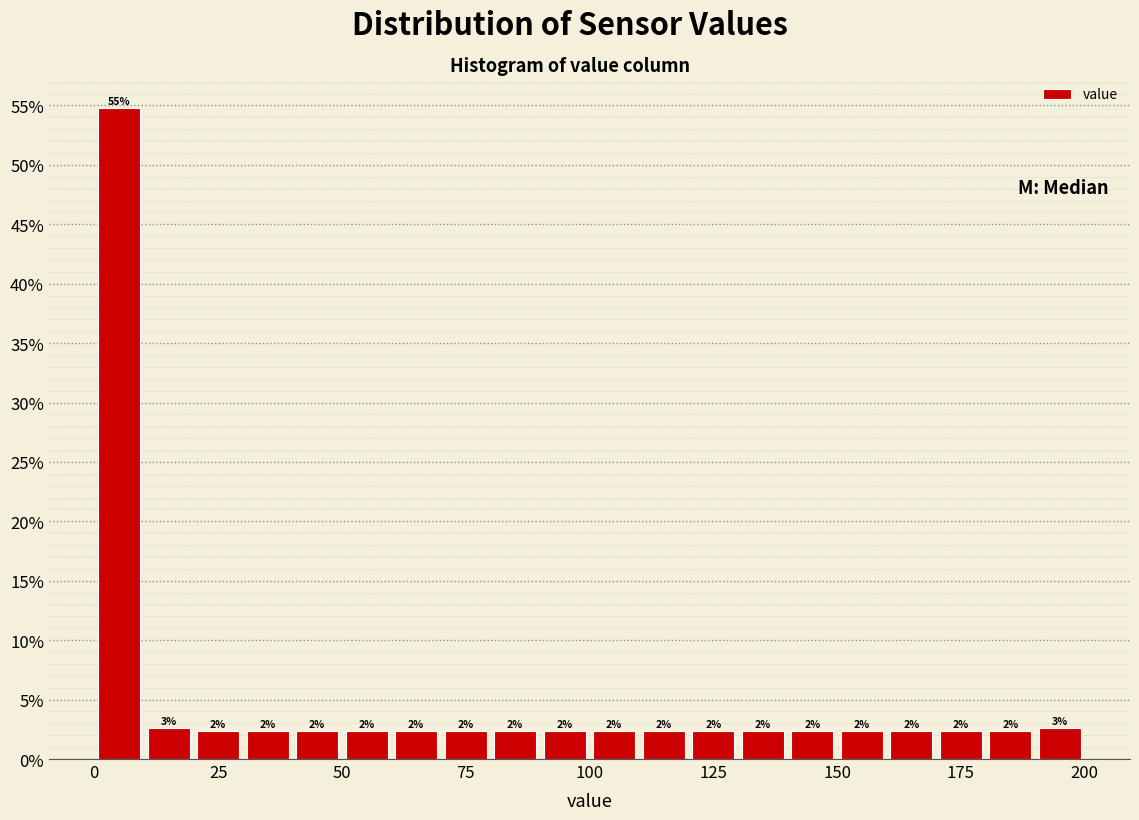

Around what value on the x-axis is the tallest bar? Give the approximate position of its centre, as read against the axis.

5